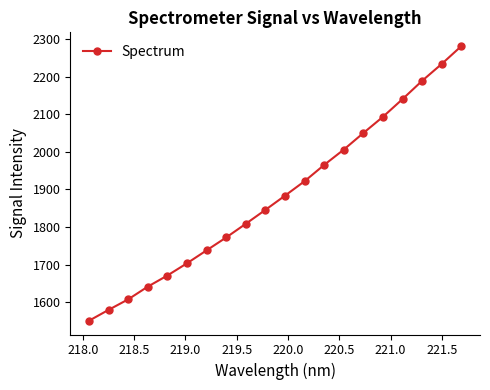

How many series are shown in this chart?

1